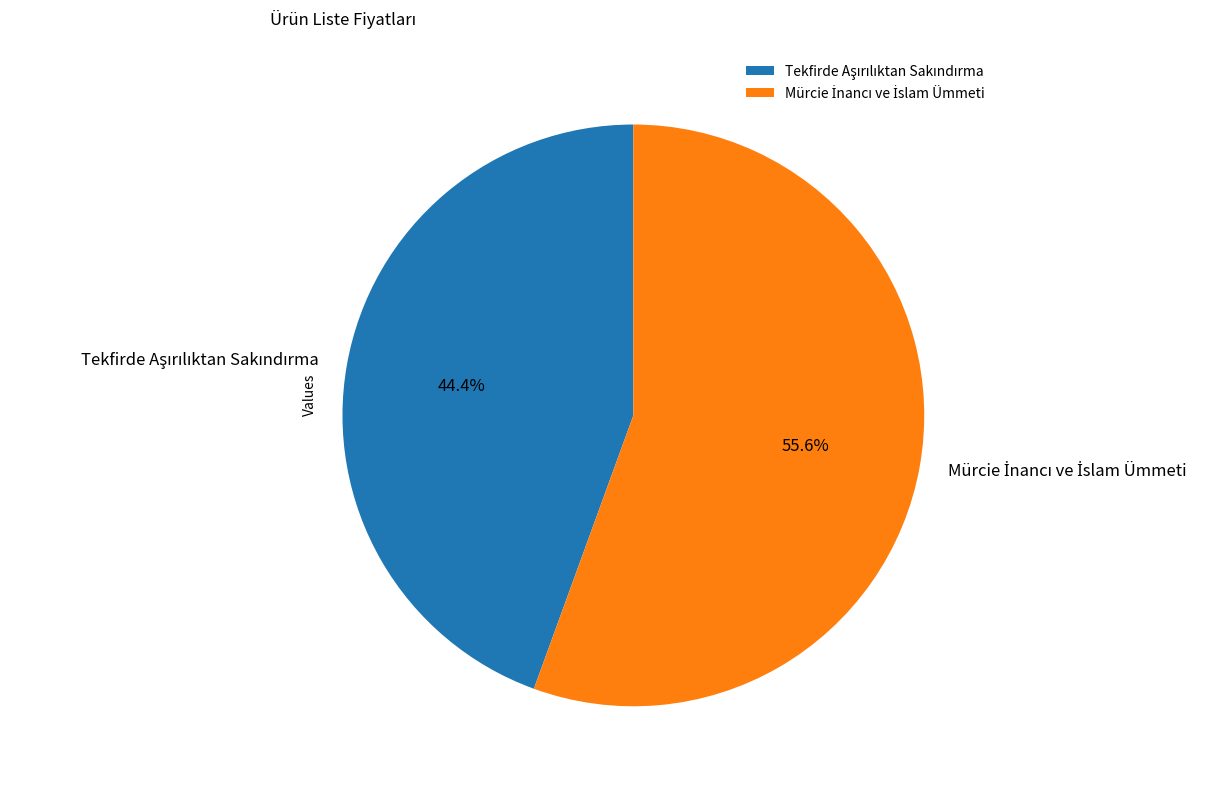

Is there any slice that represents more than half of the pie?

Yes